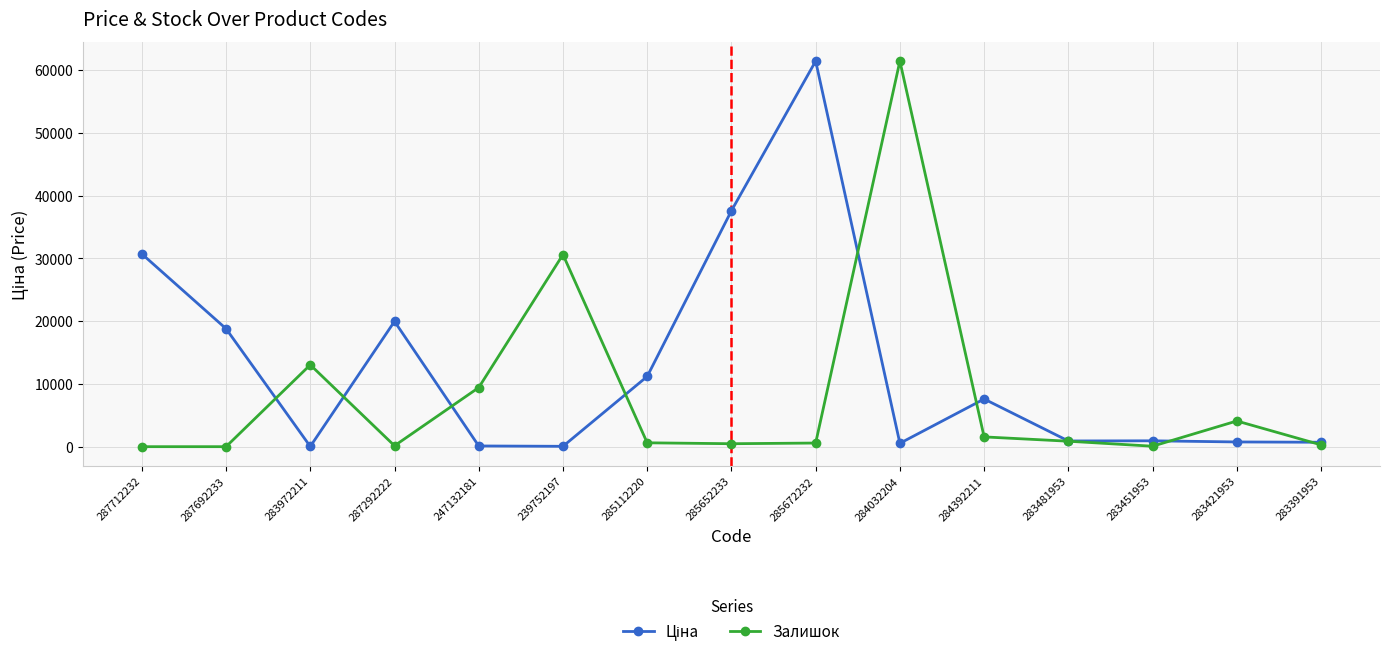

What is the spread (max minus min) of values at 287692233?

18796.8